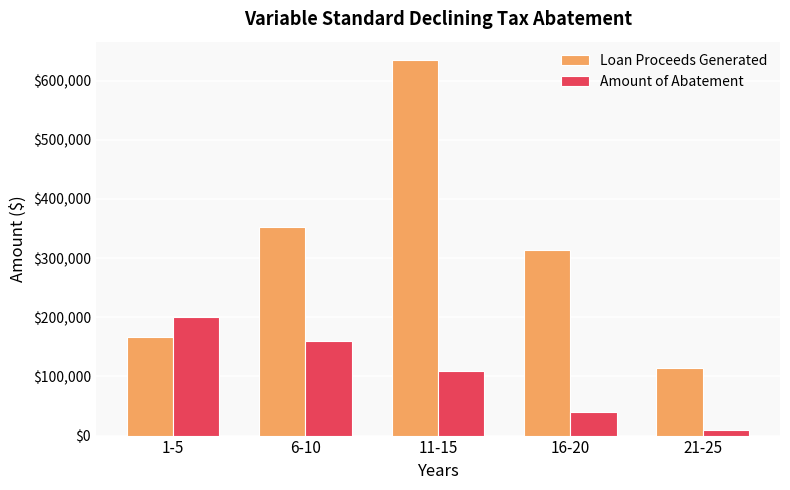

Rank the series by their maximum value, from lowest to highest.

Amount of Abatement, Loan Proceeds Generated